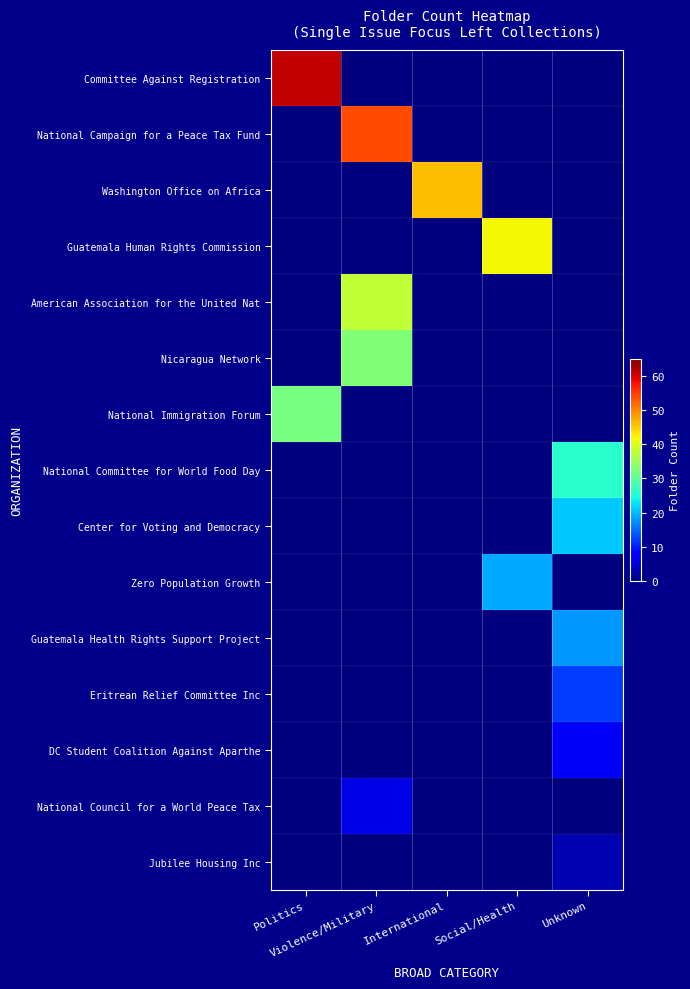

Reading left to right, extract all data points from this chart.

Committee Against Registration: Politics=61	Violence/Military=0	International=0	Social/Health=0	Unknown=0
National Campaign for a Peace Tax Fund: Politics=0	Violence/Military=54	International=0	Social/Health=0	Unknown=0
Washington Office on Africa: Politics=0	Violence/Military=0	International=46	Social/Health=0	Unknown=0
Guatemala Human Rights Commission: Politics=0	Violence/Military=0	International=0	Social/Health=42	Unknown=0
American Association for the United Nat: Politics=0	Violence/Military=38	International=0	Social/Health=0	Unknown=0
Nicaragua Network: Politics=0	Violence/Military=33	International=0	Social/Health=0	Unknown=0
National Immigration Forum: Politics=32	Violence/Military=0	International=0	Social/Health=0	Unknown=0
National Committee for World Food Day: Politics=0	Violence/Military=0	International=0	Social/Health=0	Unknown=26
Center for Voting and Democracy: Politics=0	Violence/Military=0	International=0	Social/Health=0	Unknown=21
Zero Population Growth: Politics=0	Violence/Military=0	International=0	Social/Health=19	Unknown=0
Guatemala Health Rights Support Project: Politics=0	Violence/Military=0	International=0	Social/Health=0	Unknown=18
Eritrean Relief Committee Inc: Politics=0	Violence/Military=0	International=0	Social/Health=0	Unknown=12
DC Student Coalition Against Aparthe: Politics=0	Violence/Military=0	International=0	Social/Health=0	Unknown=7
National Council for a World Peace Tax: Politics=0	Violence/Military=6	International=0	Social/Health=0	Unknown=0
Jubilee Housing Inc: Politics=0	Violence/Military=0	International=0	Social/Health=0	Unknown=3